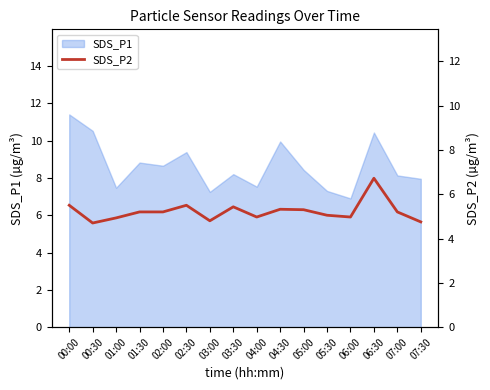

At which category does the data reach its first local peak?

02:30